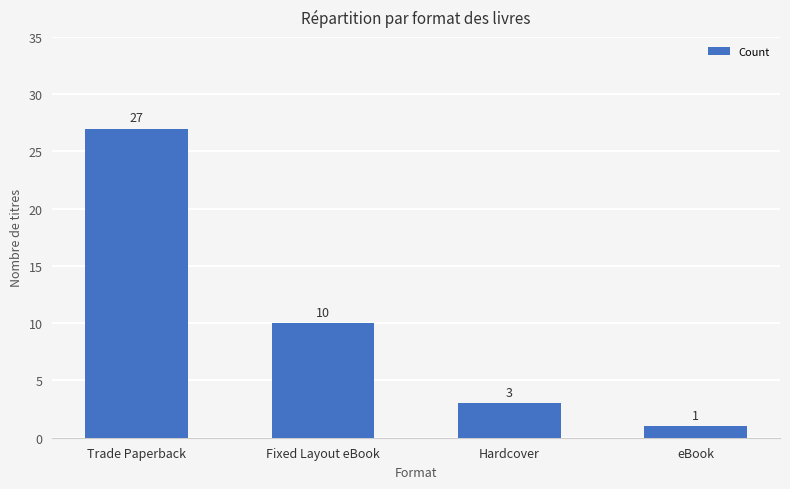

What is the change in value from Trade Paperback to eBook?

-26